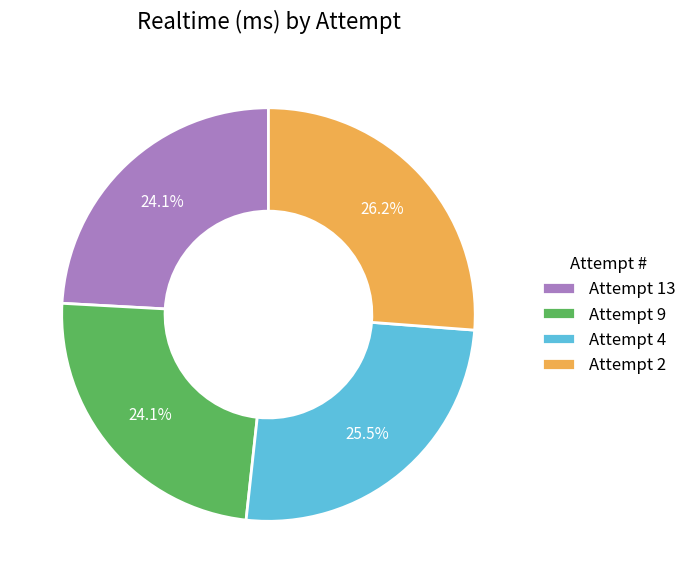

To the nearest percent, what is the difference between the largest and smallest slice percentages?

2%